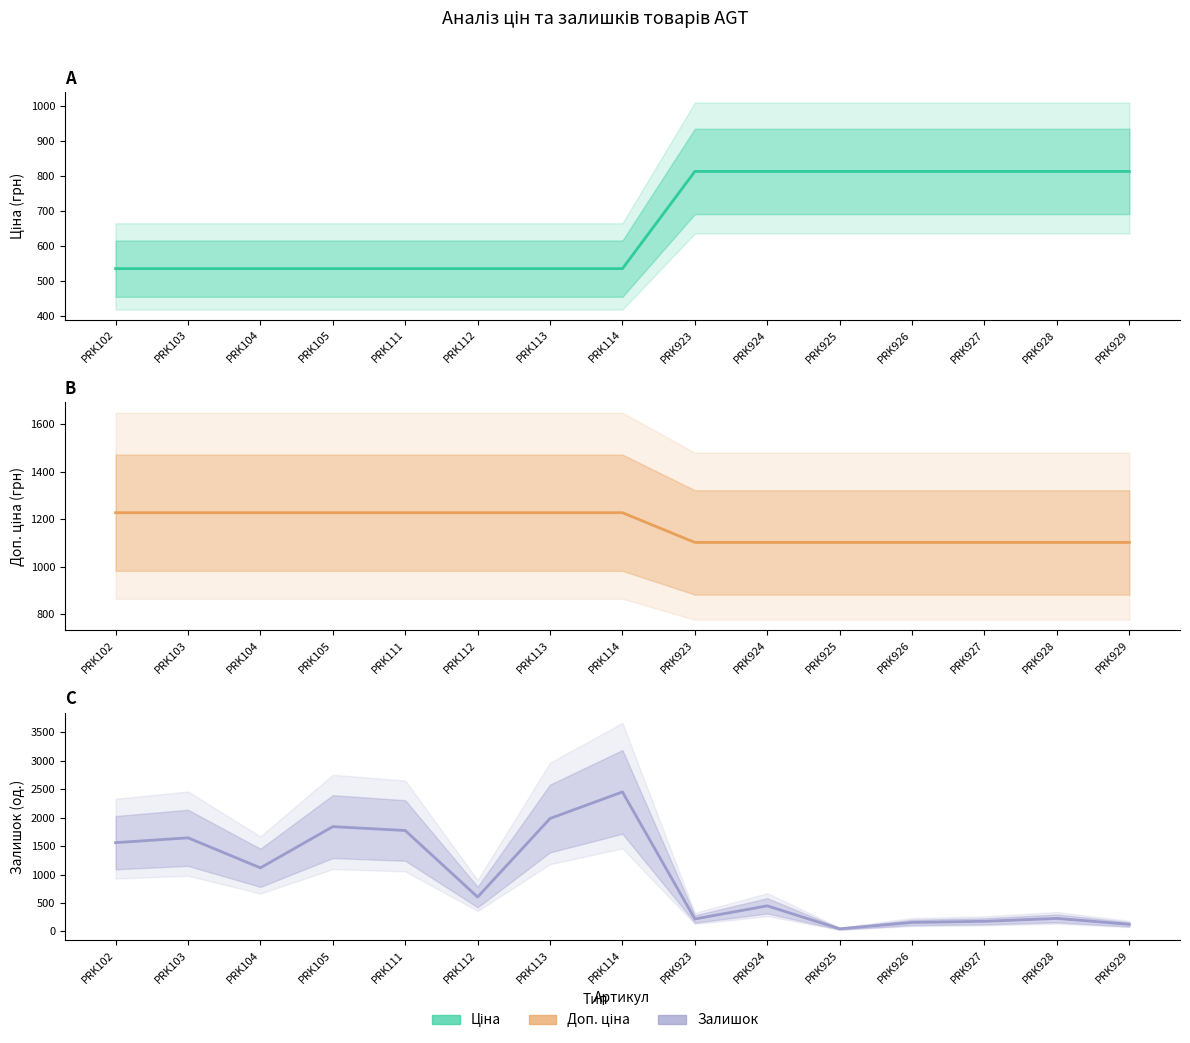

What is the value of the Залишок point at the 8th from the left?

2453.0